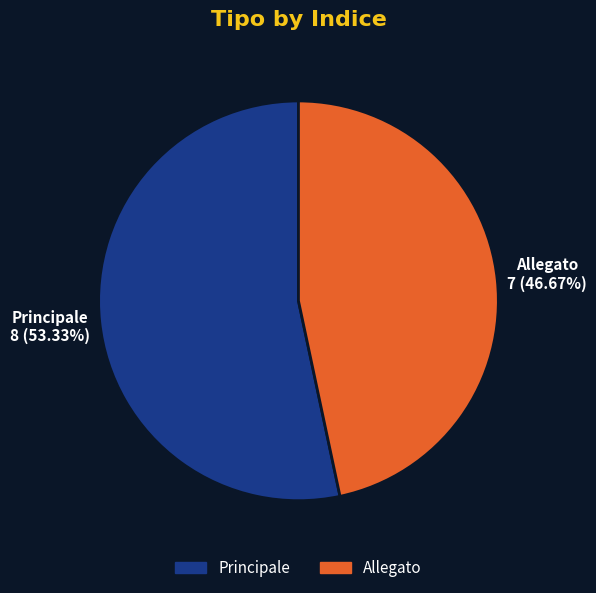

Between Principale and Allegato, which is larger?

Principale